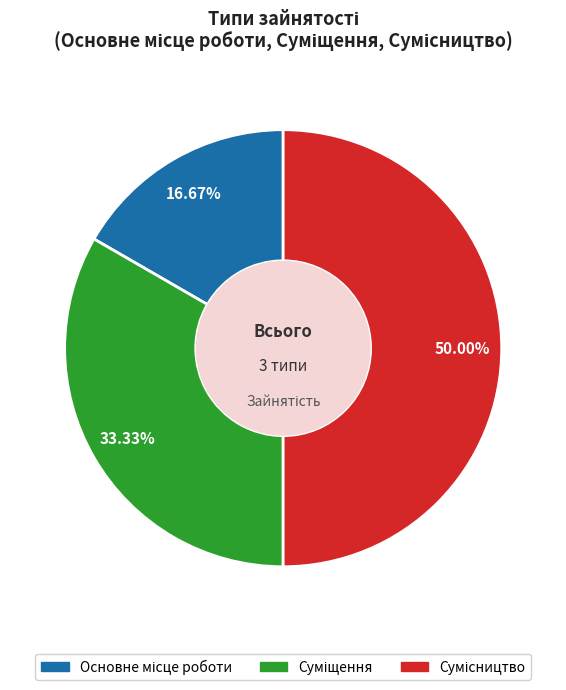

How many segments does this pie chart have?

3